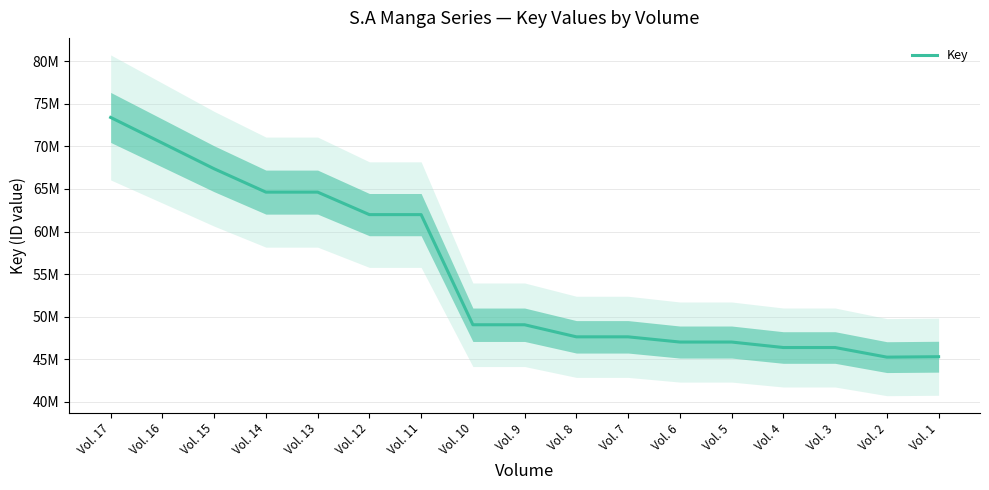

The value at Vol. 7 is 84137253. True or false?

False